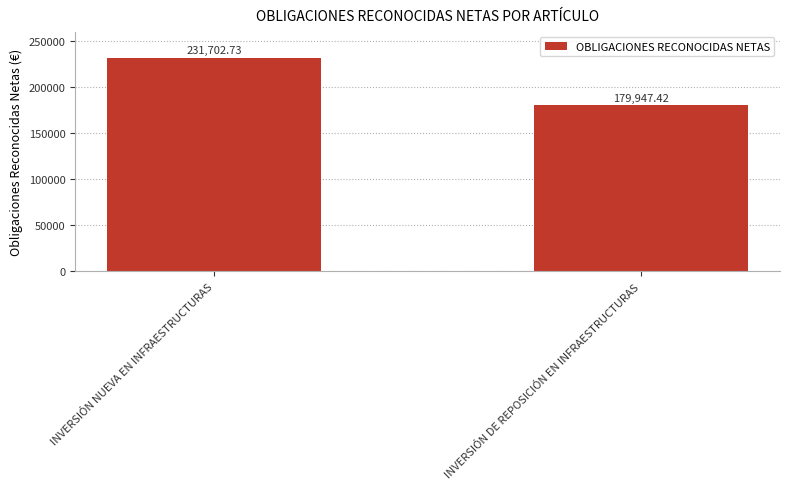

The value at INVERSIÓN DE REPOSICIÓN EN INFRAESTRUCTURAS is 179947.4. True or false?

True